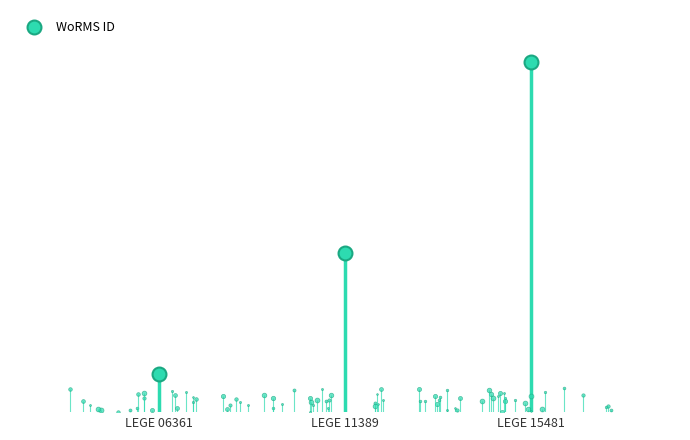

How many data points are above 615645?

1